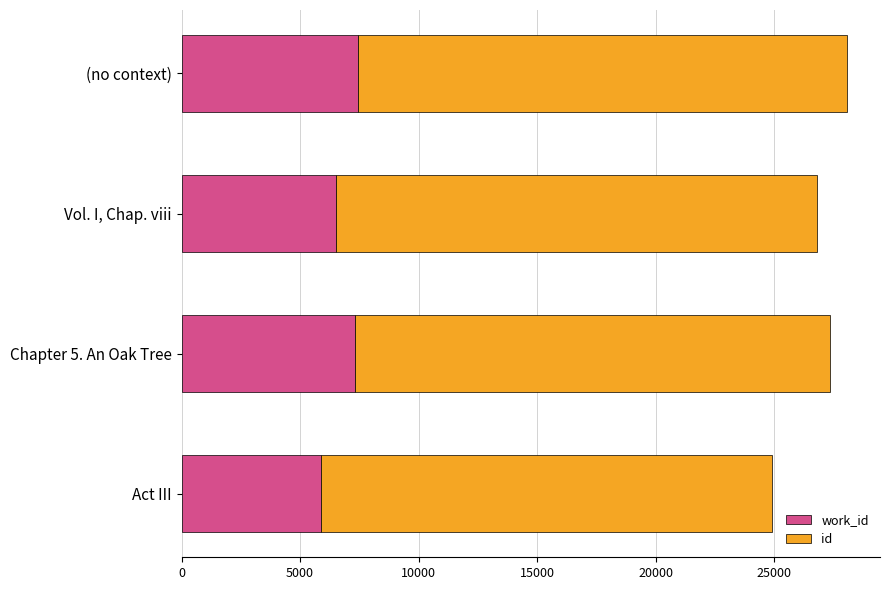

What is the total value across all series at Chapter 5. An Oak Tree?

27369